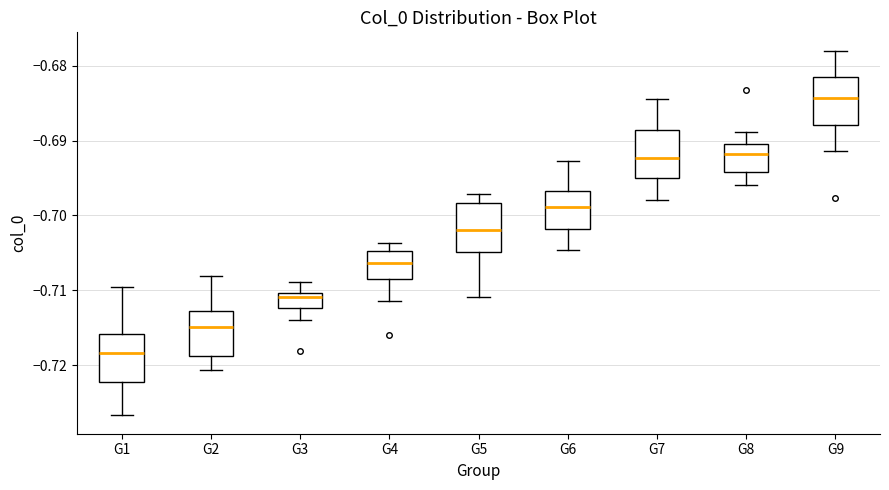

Reading left to right, transcribe this box plot: for each box, give where its median line is, the range the box spans, and where its two whiskers end, as read against the y-axis. The values are not printed on the chart, so give them approximately, as read against the axis.

G1: median -0.718, box -0.722 to -0.716, whiskers -0.727 to -0.710
G2: median -0.715, box -0.719 to -0.713, whiskers -0.721 to -0.708
G3: median -0.711, box -0.712 to -0.710, whiskers -0.714 to -0.709
G4: median -0.706, box -0.708 to -0.705, whiskers -0.711 to -0.704
G5: median -0.702, box -0.705 to -0.698, whiskers -0.711 to -0.697
G6: median -0.699, box -0.702 to -0.697, whiskers -0.705 to -0.693
G7: median -0.692, box -0.695 to -0.689, whiskers -0.698 to -0.684
G8: median -0.692, box -0.694 to -0.690, whiskers -0.696 to -0.689
G9: median -0.684, box -0.688 to -0.682, whiskers -0.691 to -0.678